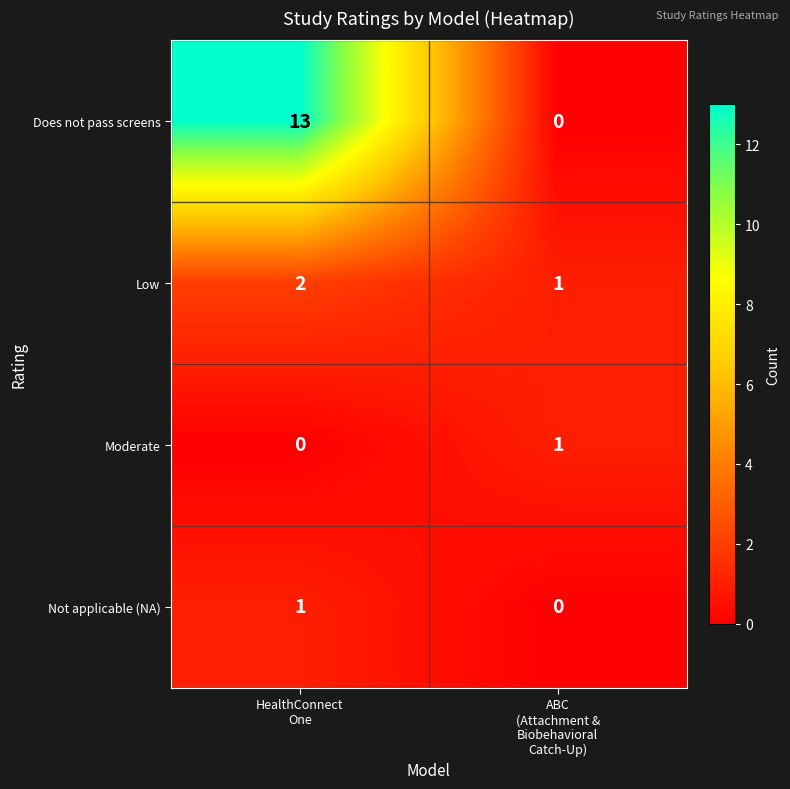

Which series has the largest range (max minus min)?

Does not pass screens